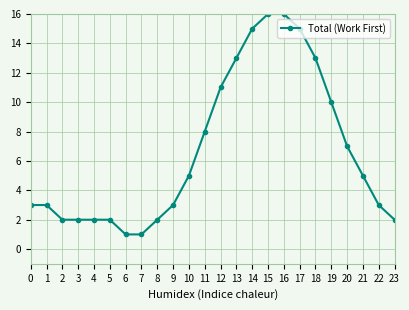

The chart shows a value of 16 at 15. True or false?

True